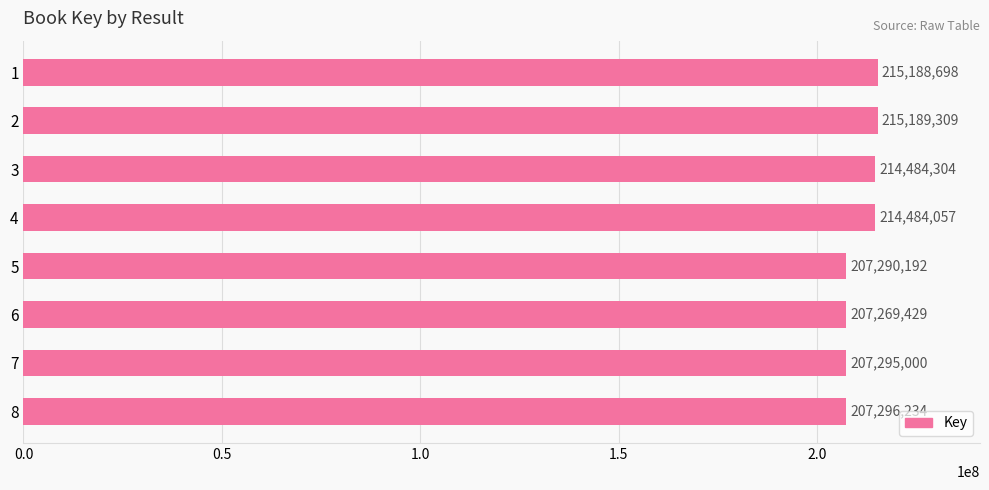

Is it true that the value at 6 is 272488790?

False